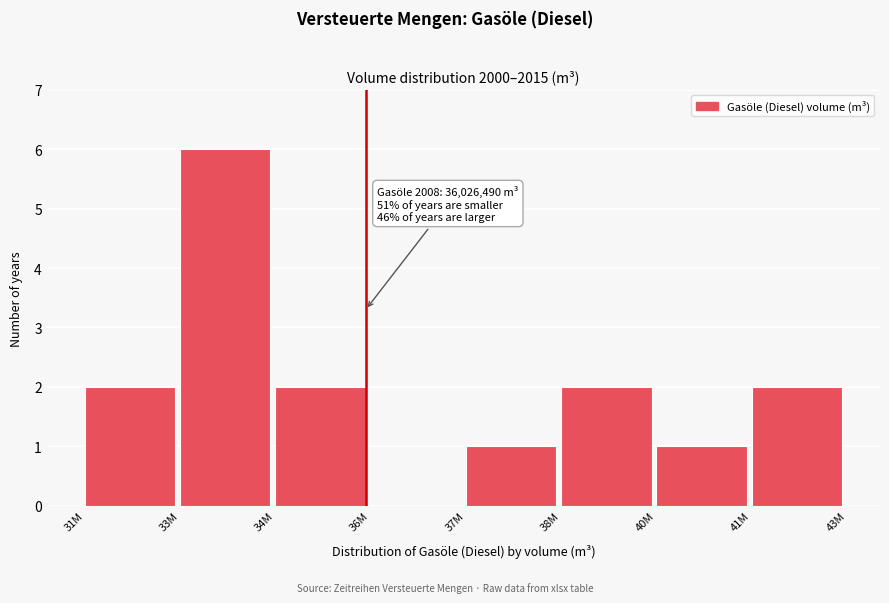

Reading left to right, what are all the values shown in this chart?

31M=2	33M=6	34M=2	36M=0	37M=1	38M=2	40M=1	41M=2